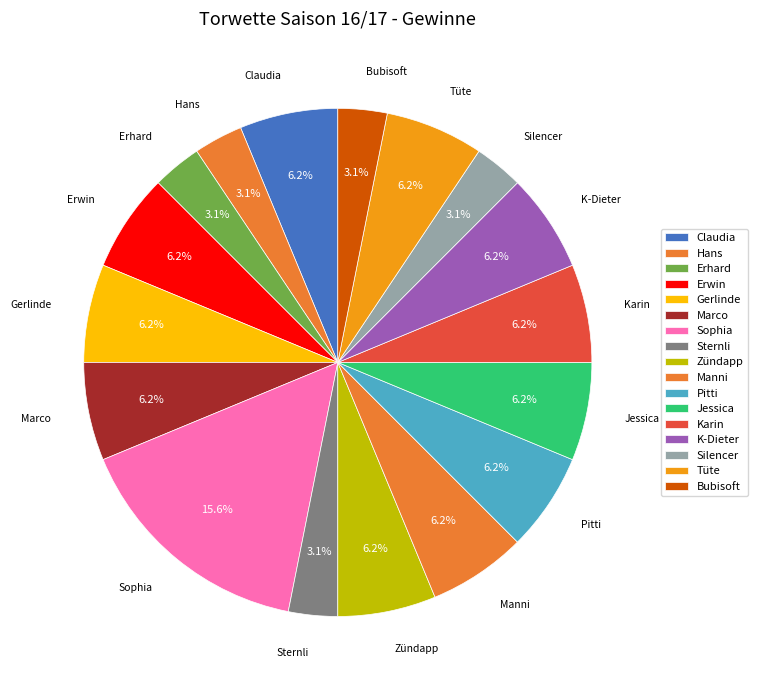

Which category has the smallest portion of the pie?

Hans